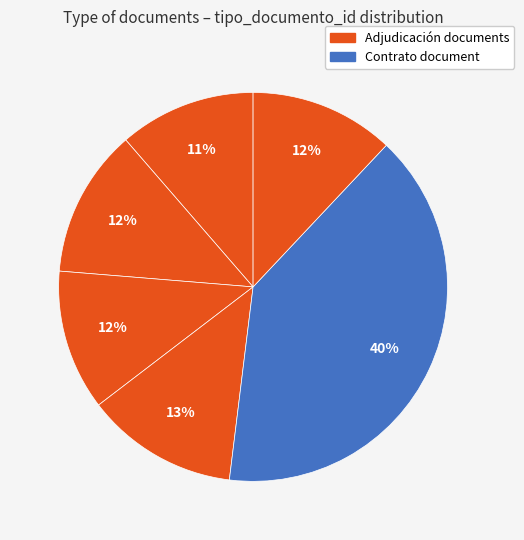

How many slices are in this pie chart?

6